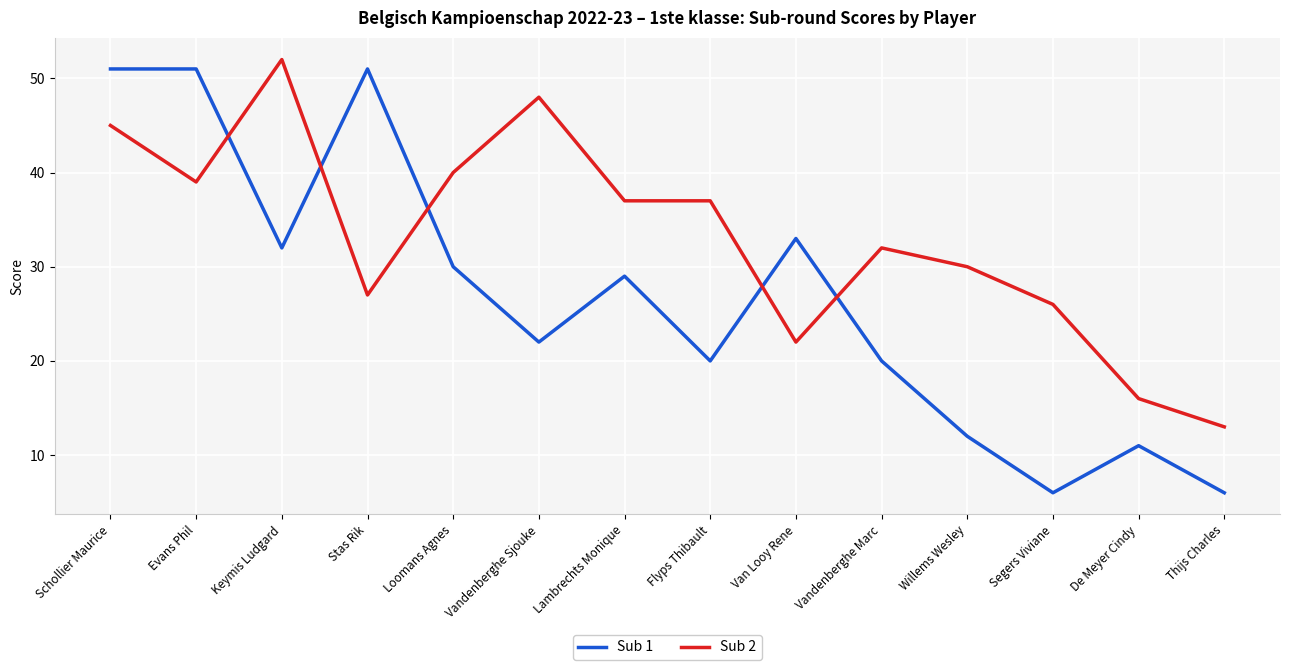

At which category is the sum across all series the highest?

Schollier Maurice